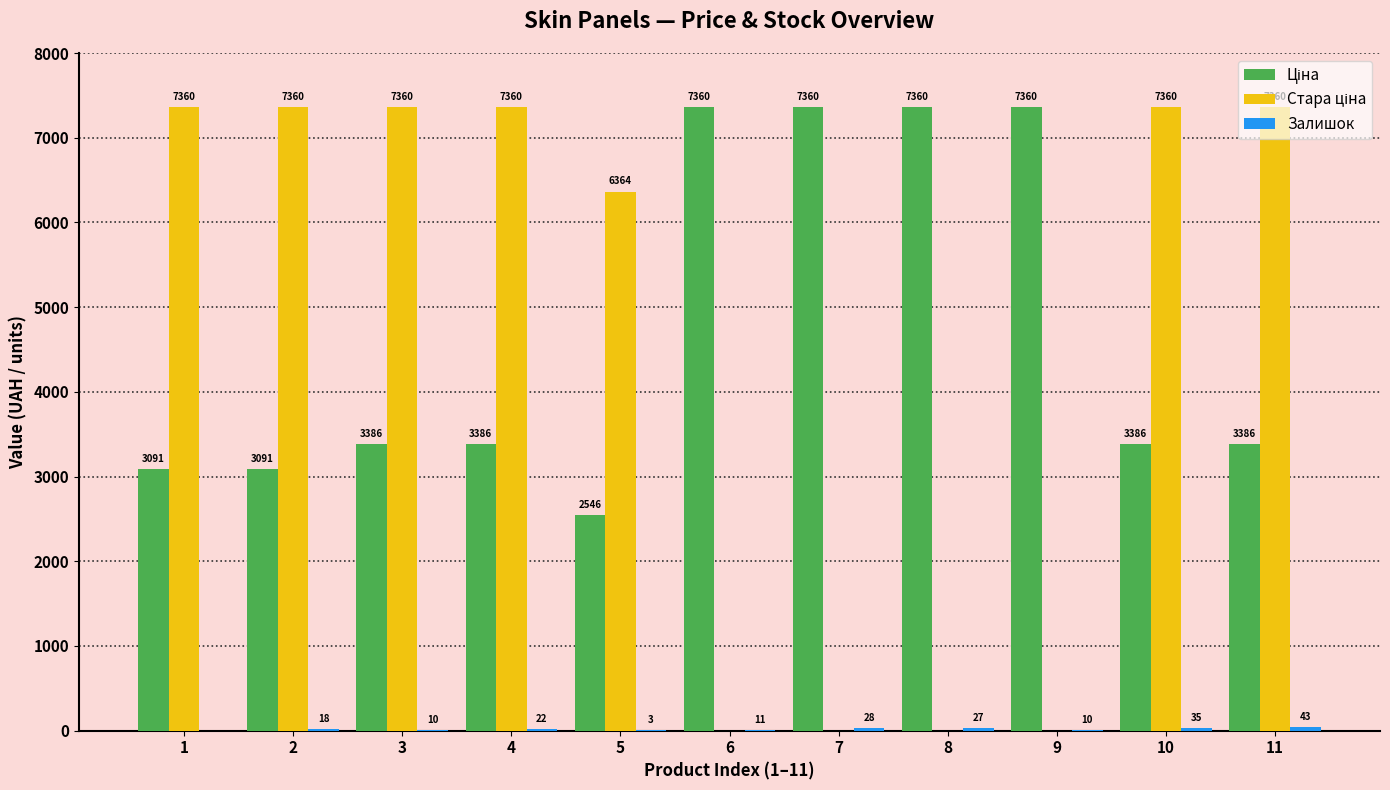

At which category is the sum across all series the highest?

11